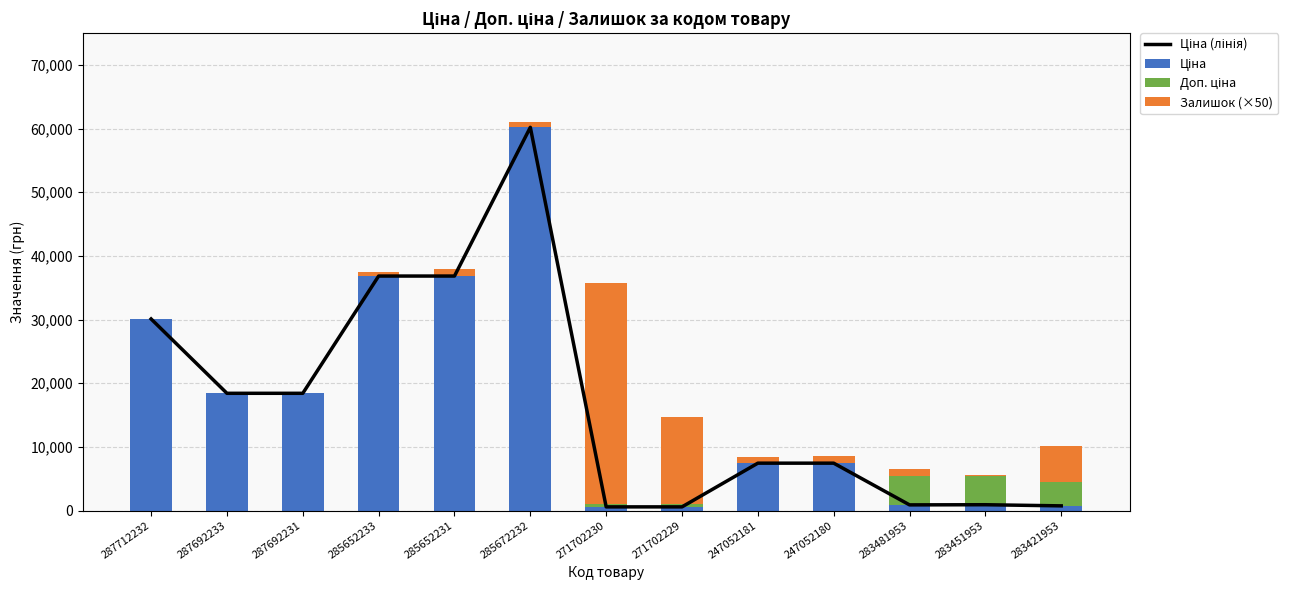

How many series are shown in this chart?

4